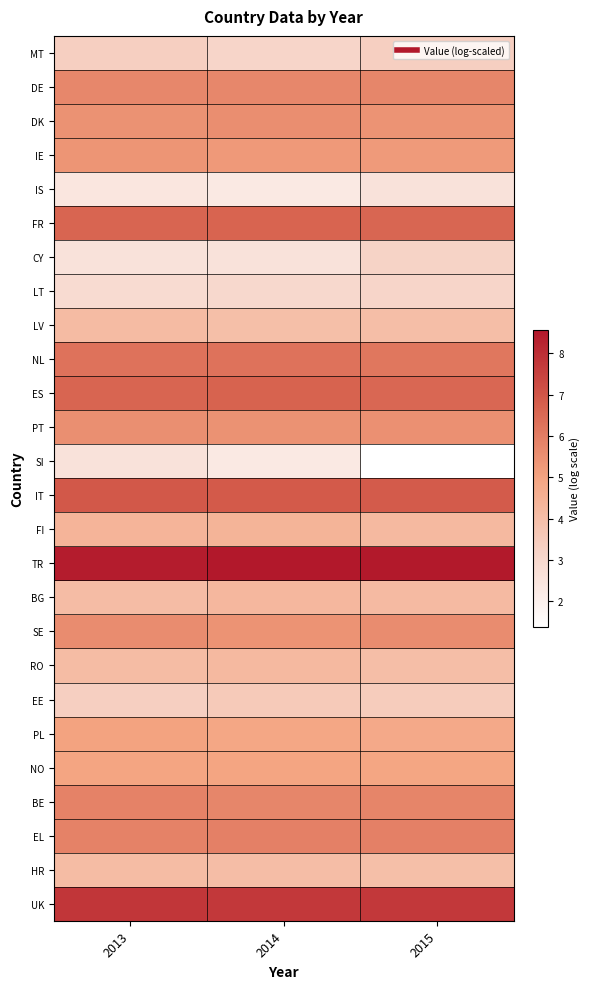

Which series has the largest total across all categories?

TR